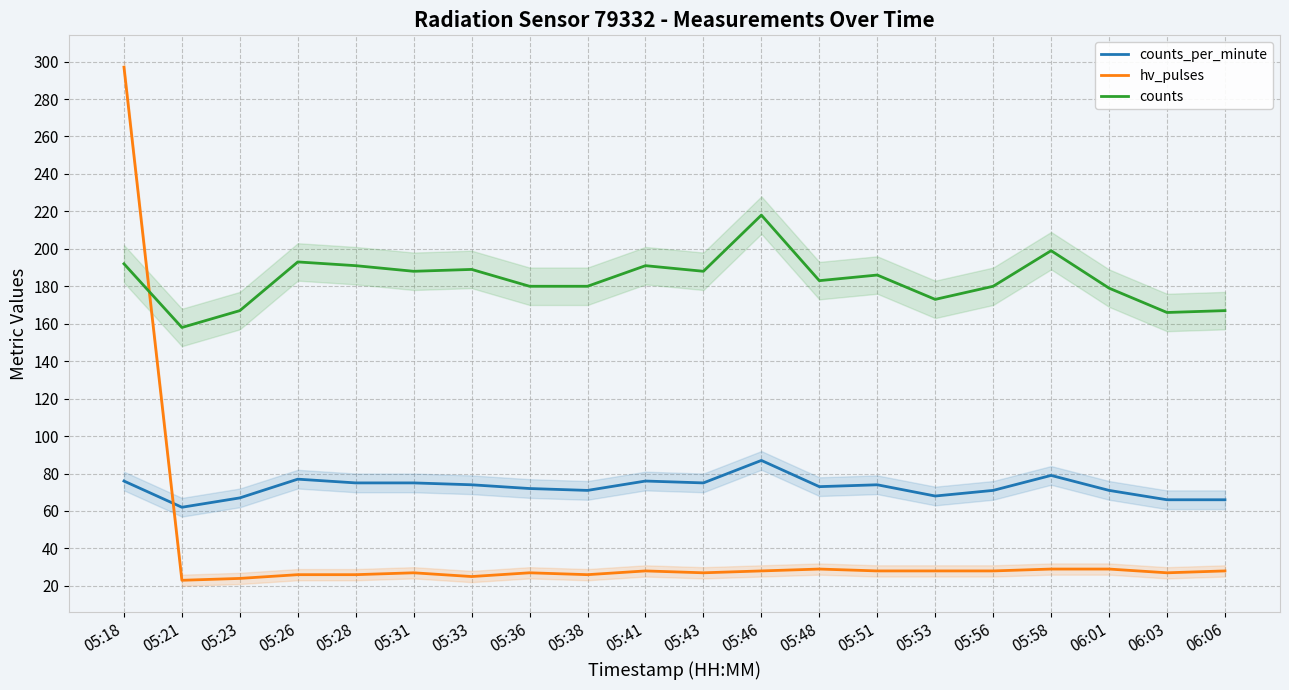

Where does the hv_pulses series first go above 28?

05:18